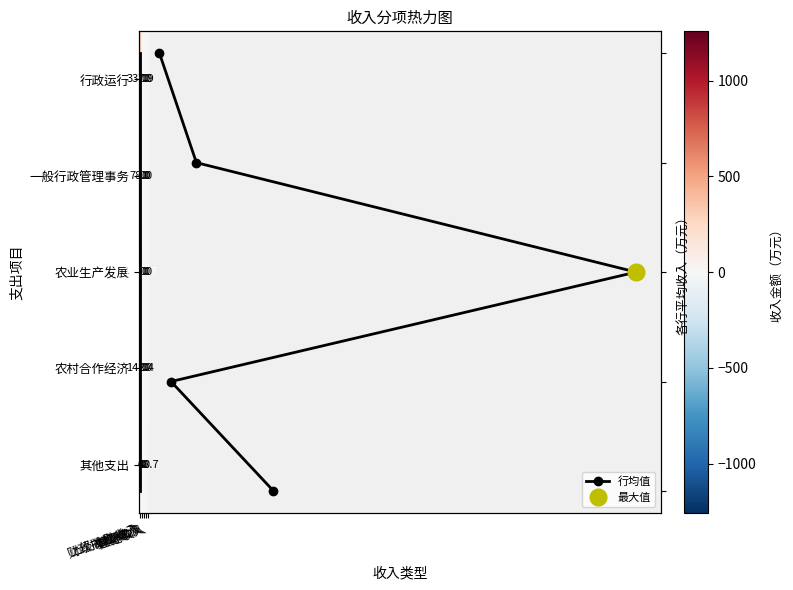

Count the number of categories in the chart.

5